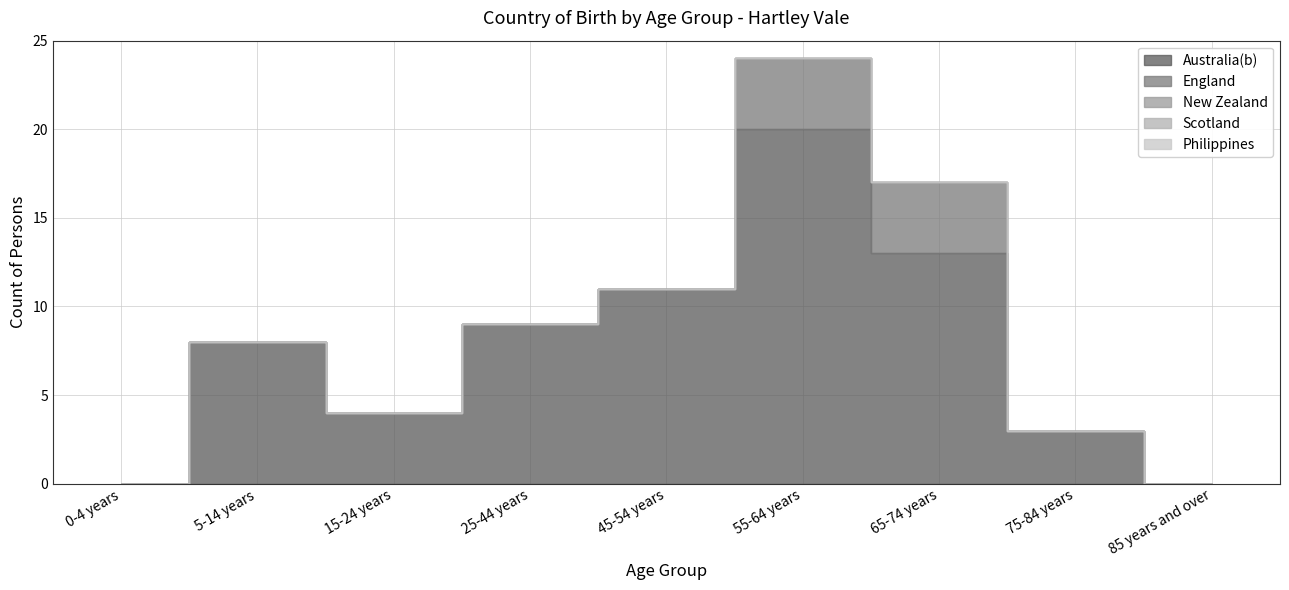

Count the England values in the range 0 to 1.

7